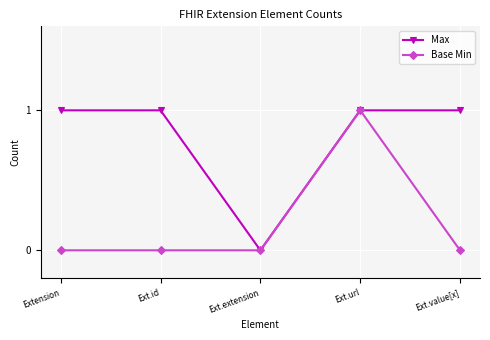

How many categories are shown in the chart?

5